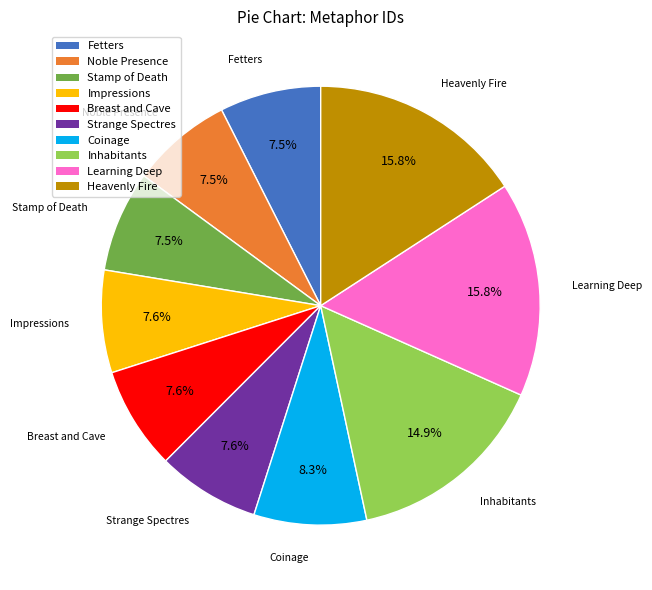

Is there a majority slice in this chart?

No